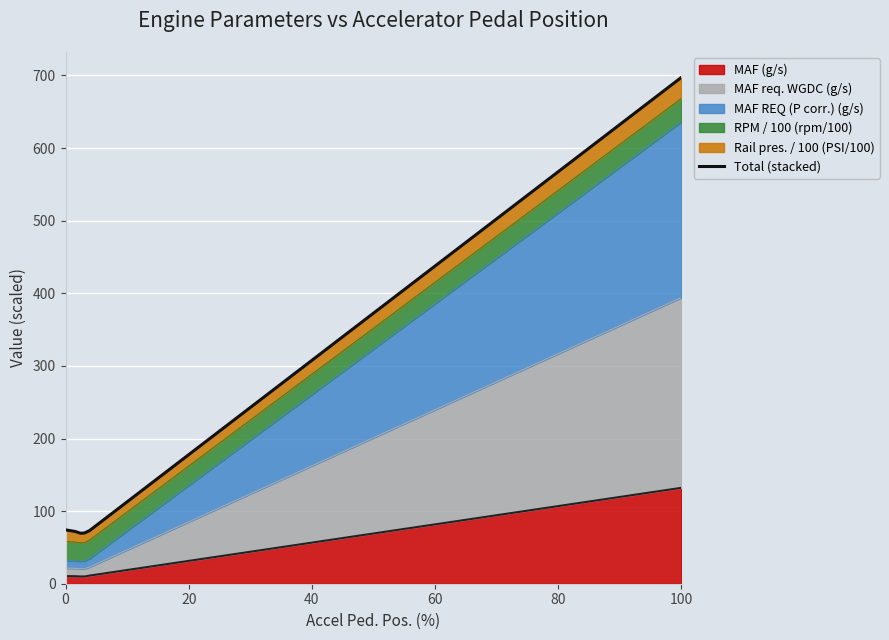

What is the maximum value for MAF (g/s)?

132.1